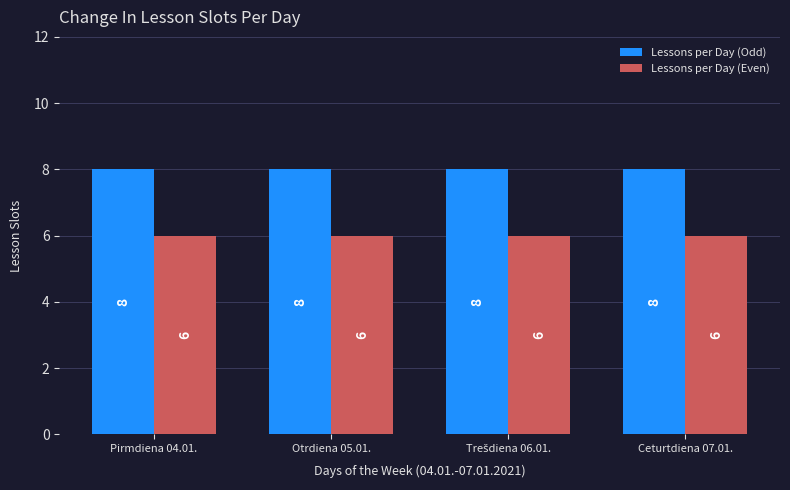

Is the value of Lessons per Day (Odd) at Ceturtdiena 07.01. greater than the value of Lessons per Day (Even) at Ceturtdiena 07.01.?

Yes